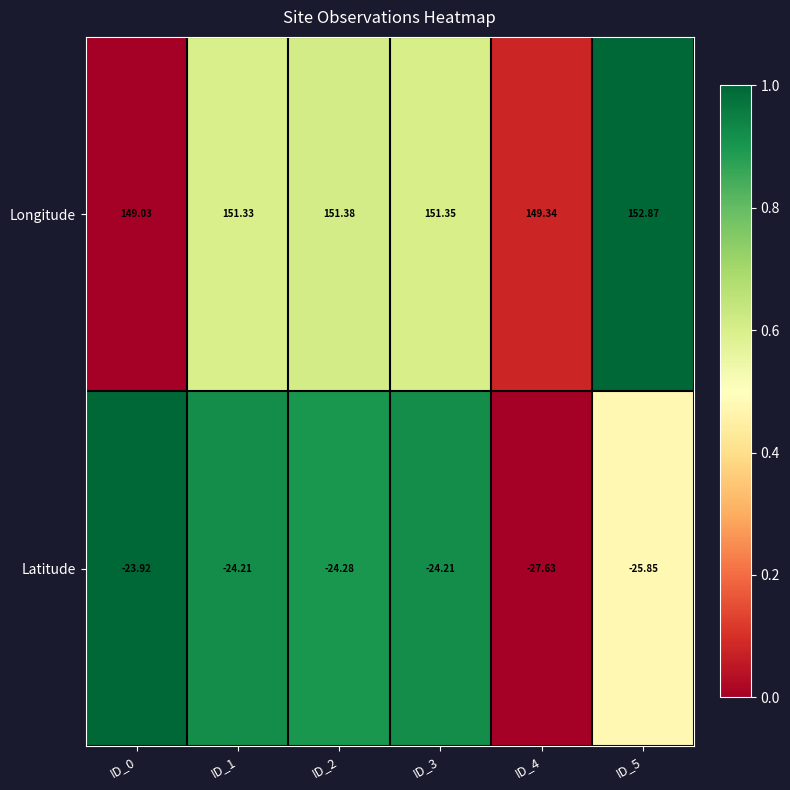

What is the total value across all series at ID_1?

127.1